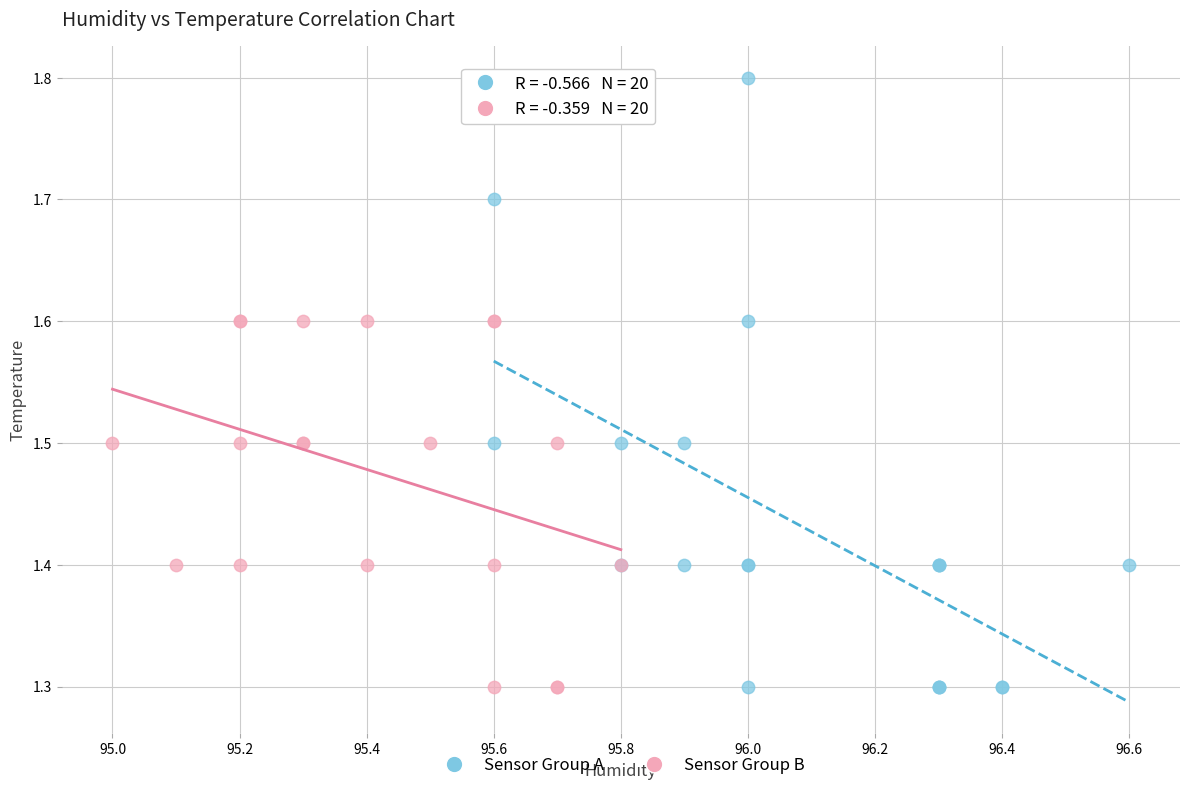

Which series has the widest spread of Y values?

Sensor Group A